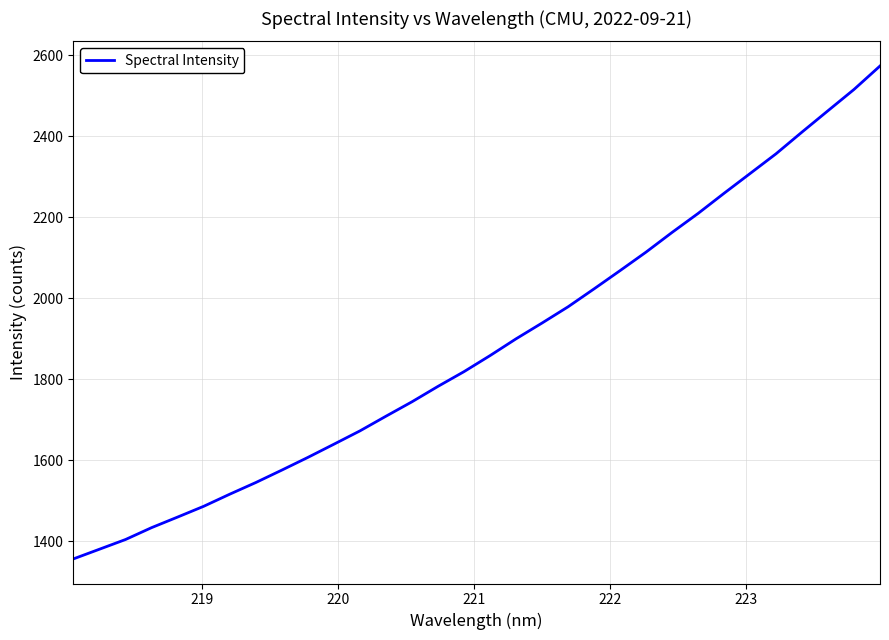

True or false: the data has more than 2 interior local peaks.

False